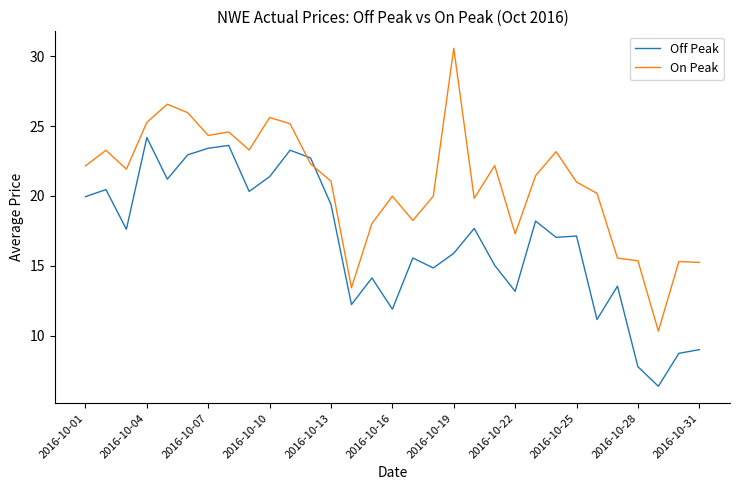

Which series has the largest range (max minus min)?

On Peak